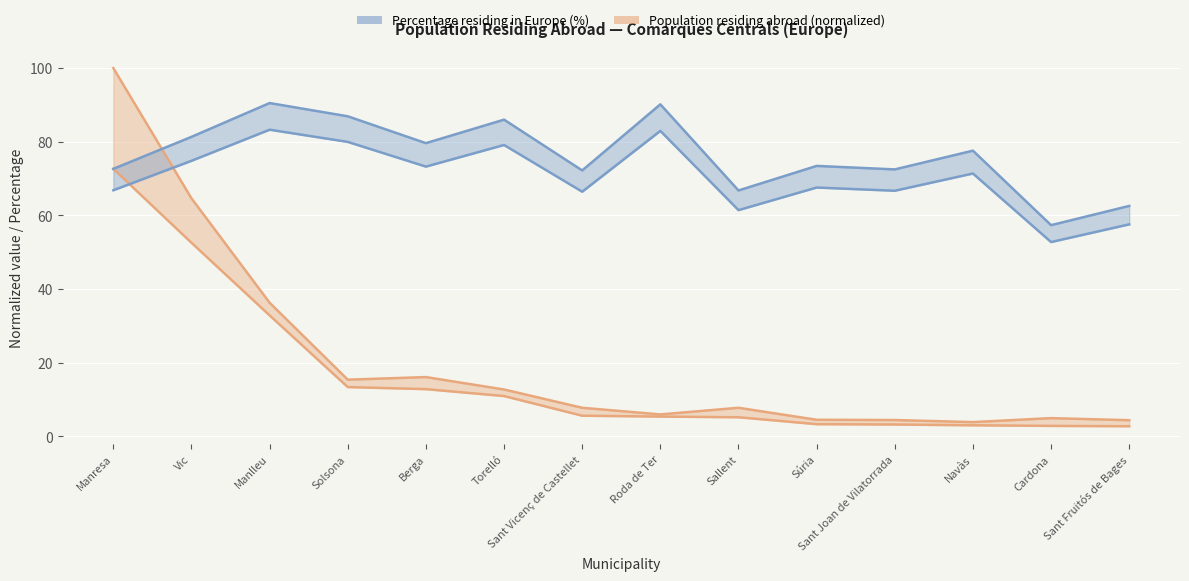

Between which two adjacent categories do Population residing abroad and Percentage of total abroad first intersect?

Manresa and Vic